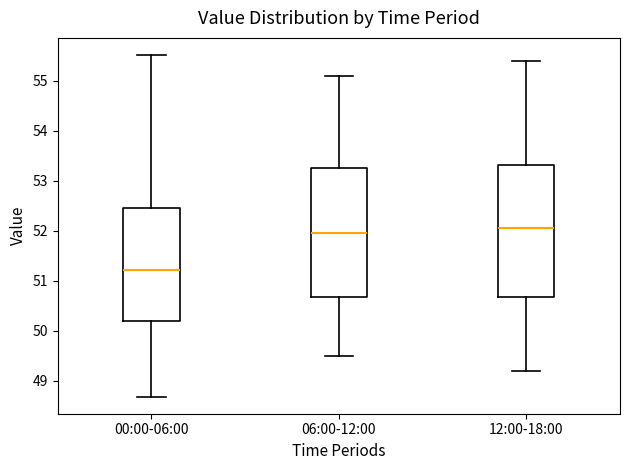

Reading left to right, transcribe this box plot: for each box, give where its median line is, the range the box spans, and where its two whiskers end, as read against the y-axis. The values are not printed on the chart, so give them approximately, as read against the axis.

00:00-06:00: median 51.2, box 50.2 to 52.5, whiskers 48.7 to 55.5
06:00-12:00: median 52.0, box 50.7 to 53.3, whiskers 49.5 to 55.1
12:00-18:00: median 52.1, box 50.7 to 53.3, whiskers 49.2 to 55.4